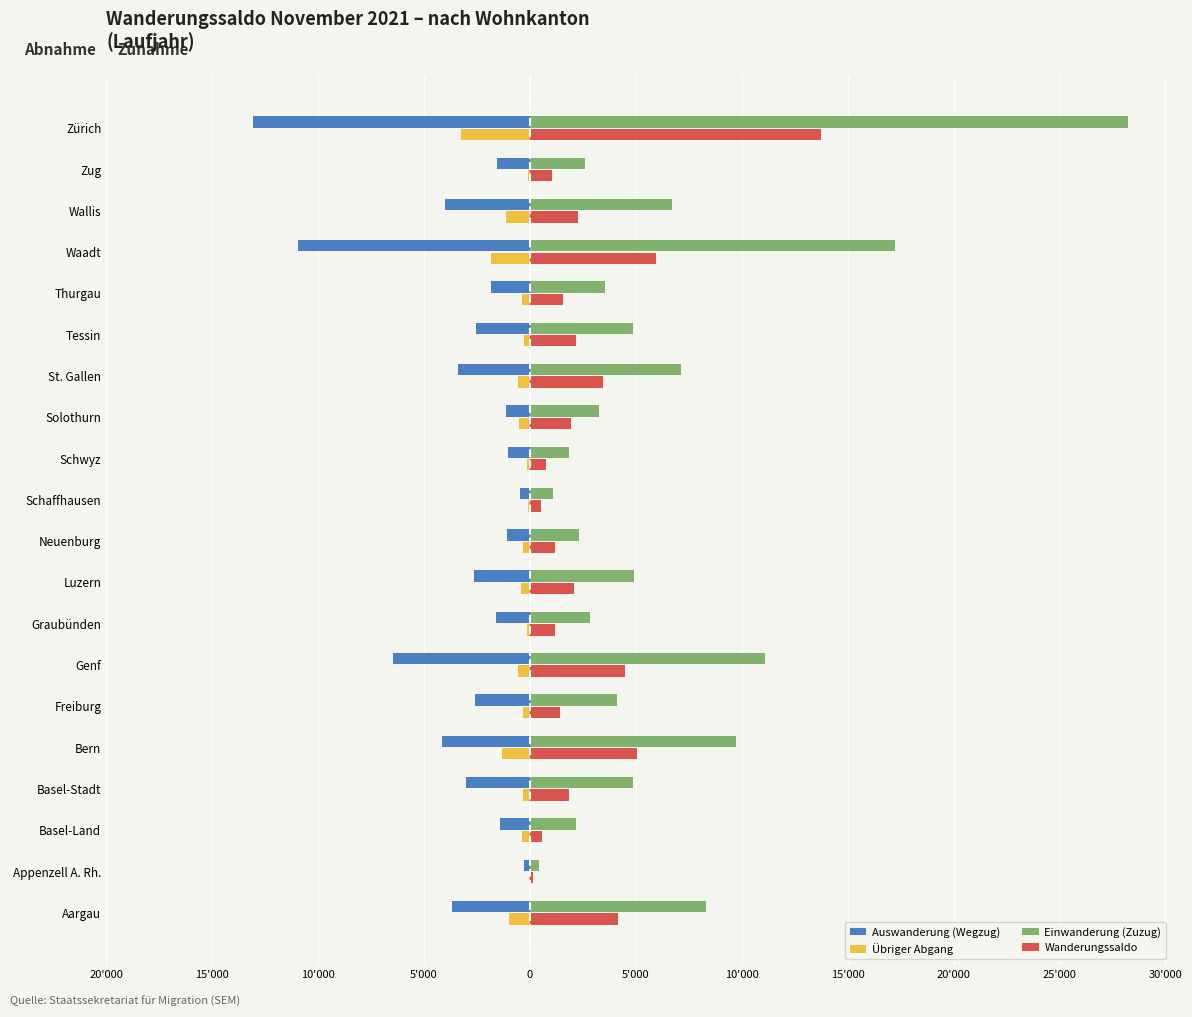

What are all the series names shown in the legend?

Auswanderung (Wegzug), Übriger Abgang, Einwanderung (Zuzug), Wanderungssaldo